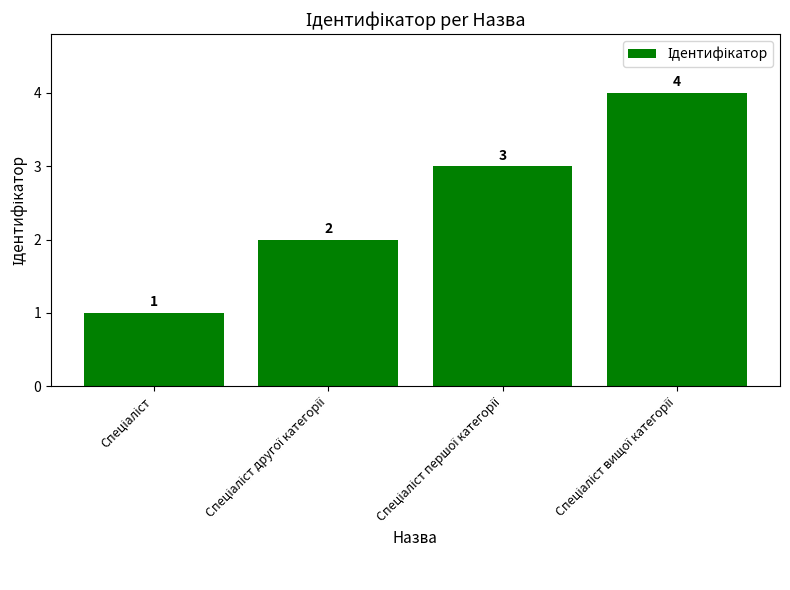

Count the values in the range 2 to 4.

3